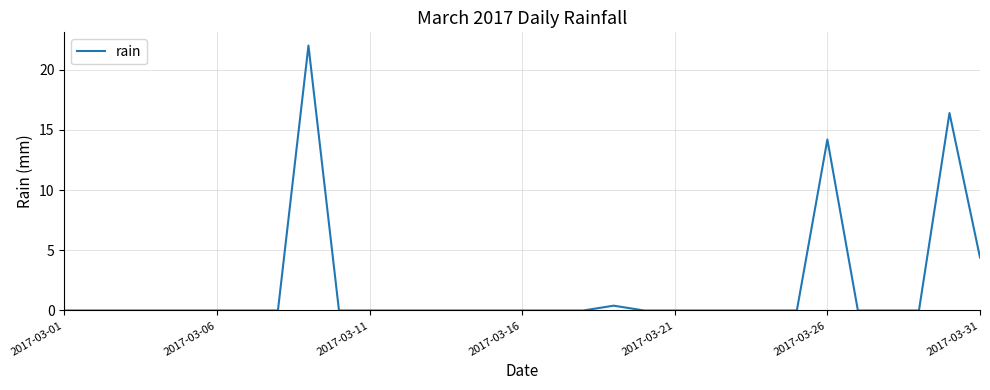

What is the difference between the maximum and minimum values?

22.0